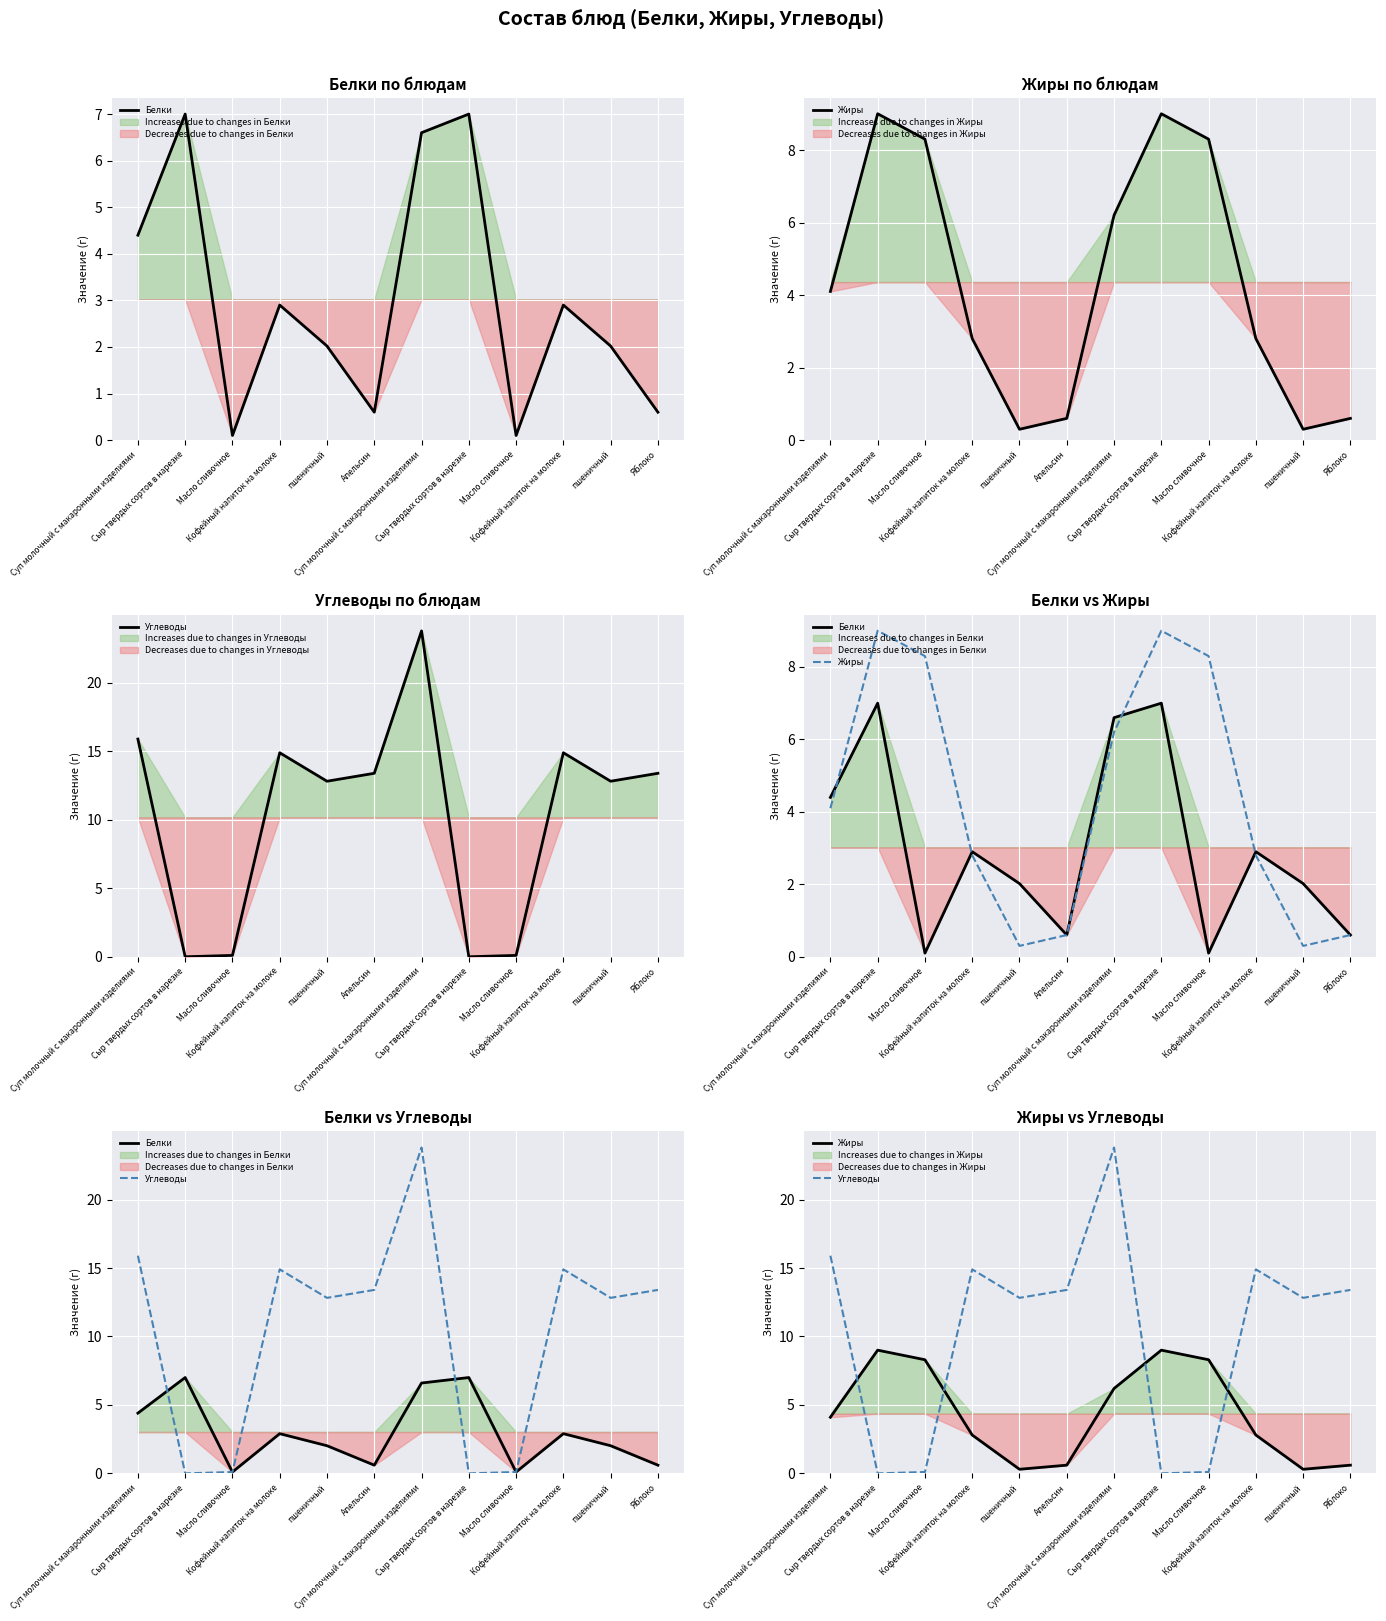

What is the spread (max minus min) of values at Кофейный напиток на молоке?

12.1